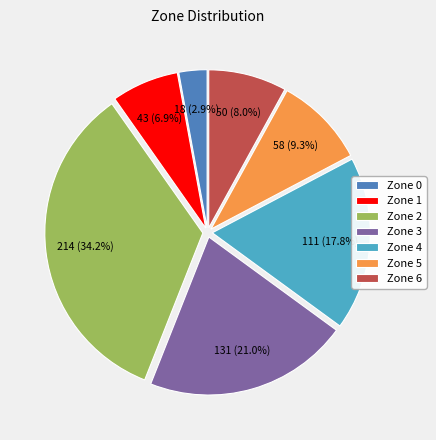

Which has a higher value, Zone 1 or Zone 0?

Zone 1